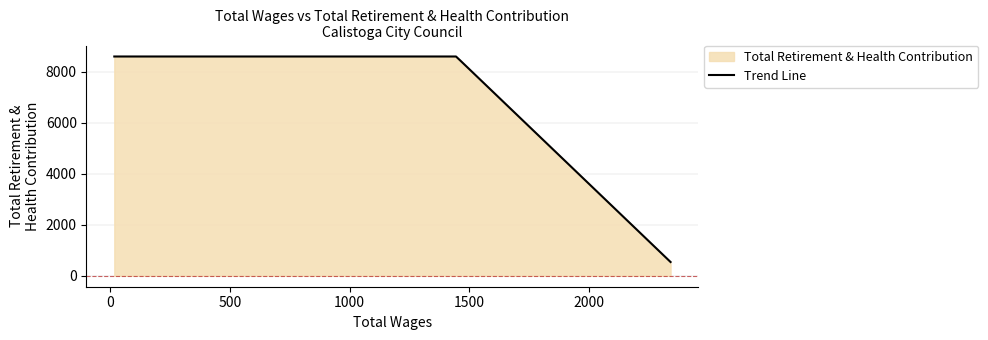

True or false: there are more than 2 points higher than both neighbors.

False